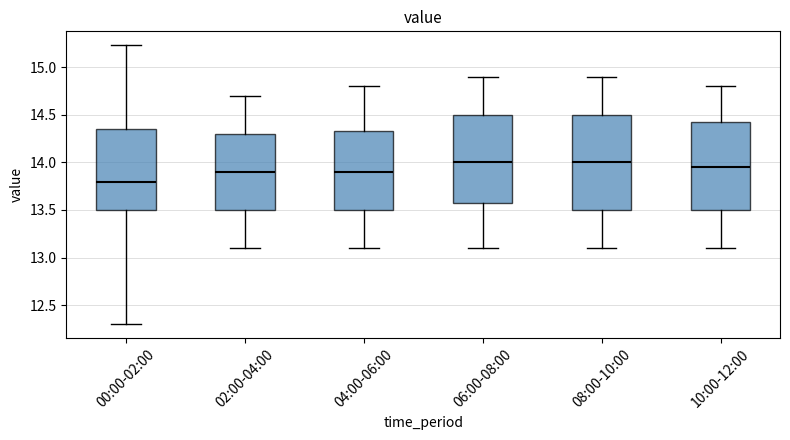

Reading left to right, read every box against the y-axis: the position of its median line, the range the box covers, and the ends of its whiskers. The values are not printed on the chart, so give them approximately, as read against the axis.

00:00-02:00: median 13.80, box 13.50 to 14.35, whiskers 12.30 to 15.25
02:00-04:00: median 13.90, box 13.50 to 14.30, whiskers 13.10 to 14.70
04:00-06:00: median 13.90, box 13.50 to 14.35, whiskers 13.10 to 14.80
06:00-08:00: median 14.00, box 13.60 to 14.50, whiskers 13.10 to 14.90
08:00-10:00: median 14.00, box 13.50 to 14.50, whiskers 13.10 to 14.90
10:00-12:00: median 13.95, box 13.50 to 14.45, whiskers 13.10 to 14.80